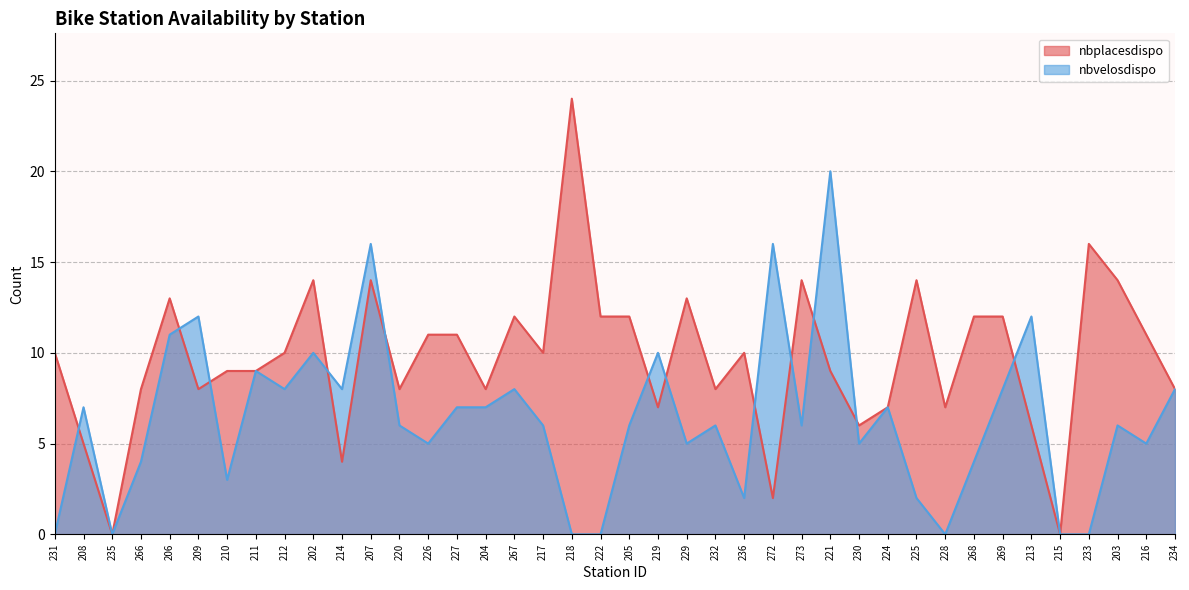

How many values in the nbplacesdispo series are below 10?

19